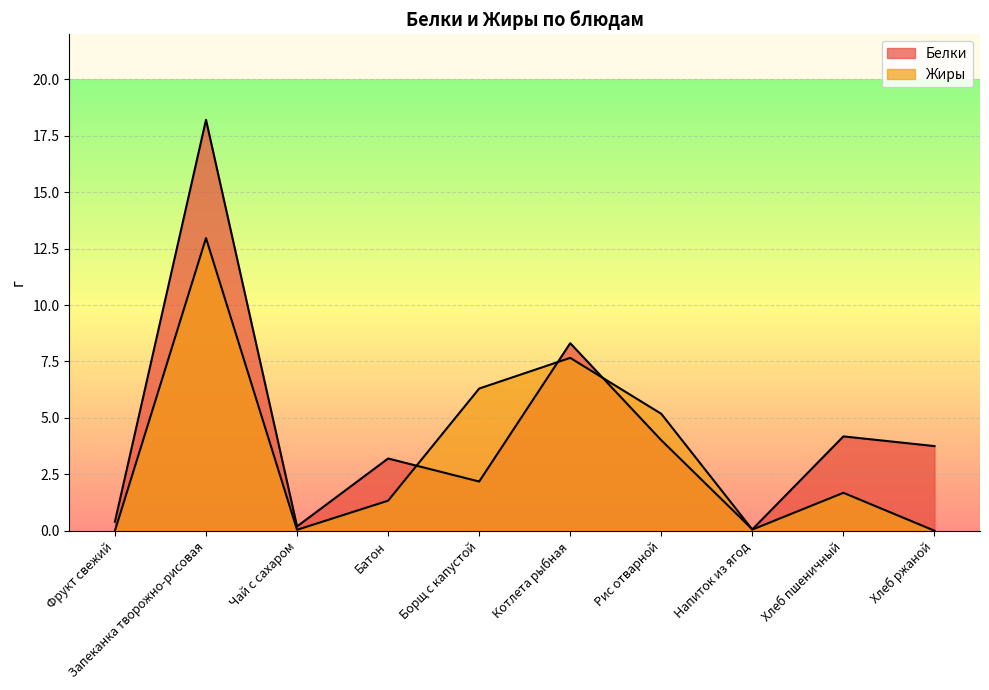

After their last crossing, which series has the higher values: Белки or Жиры?

Белки